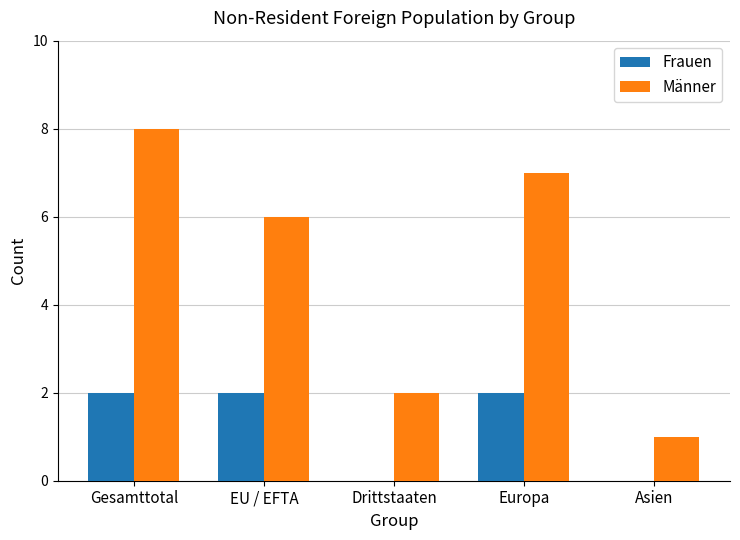

At which label does Männer reach its peak?

Gesamttotal